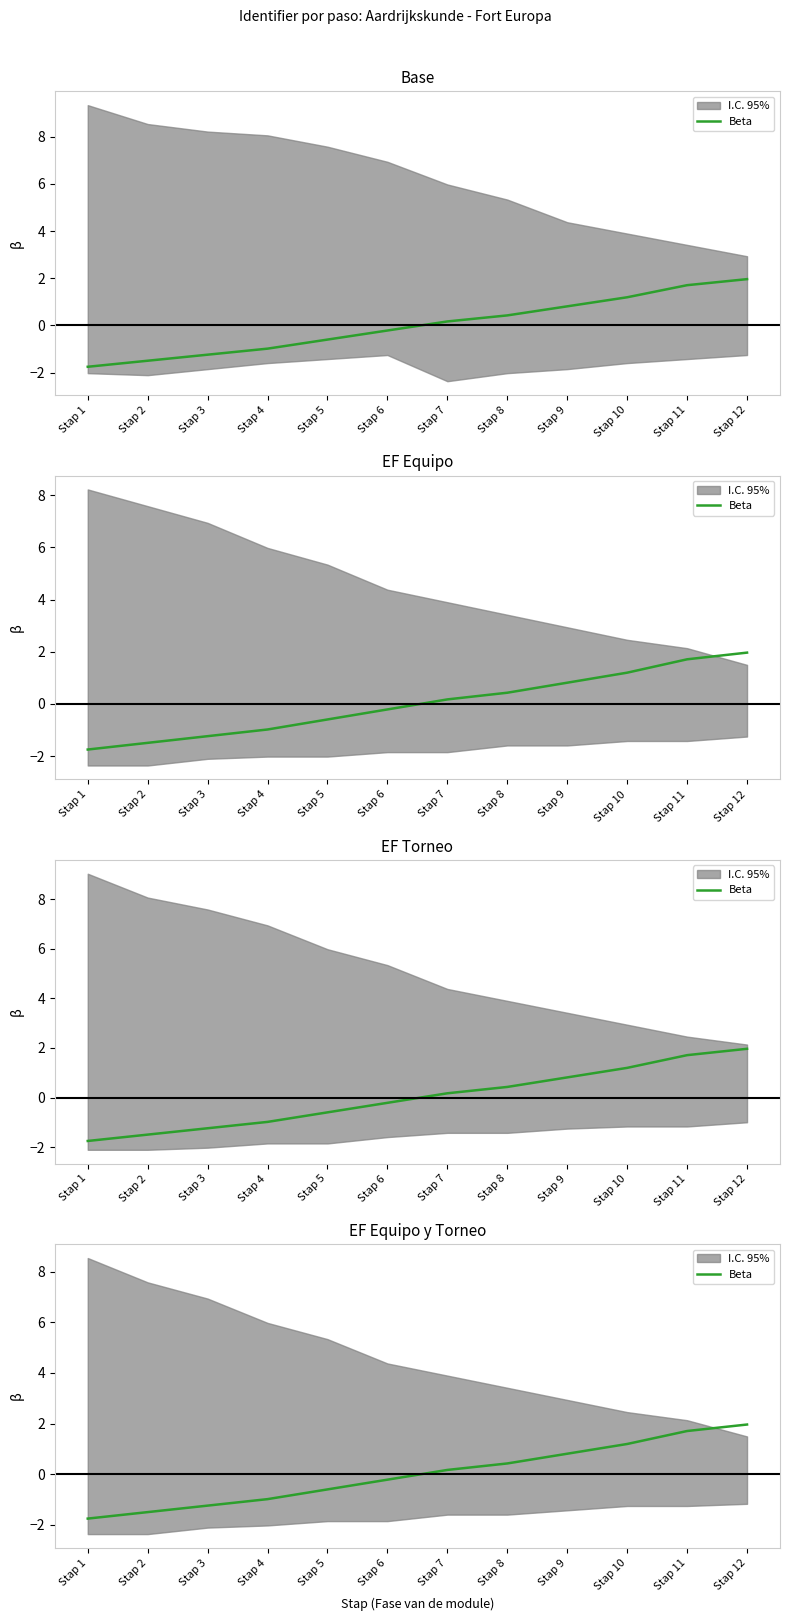

The chart shows a value of -2.0 at Stap 2. True or false?

False